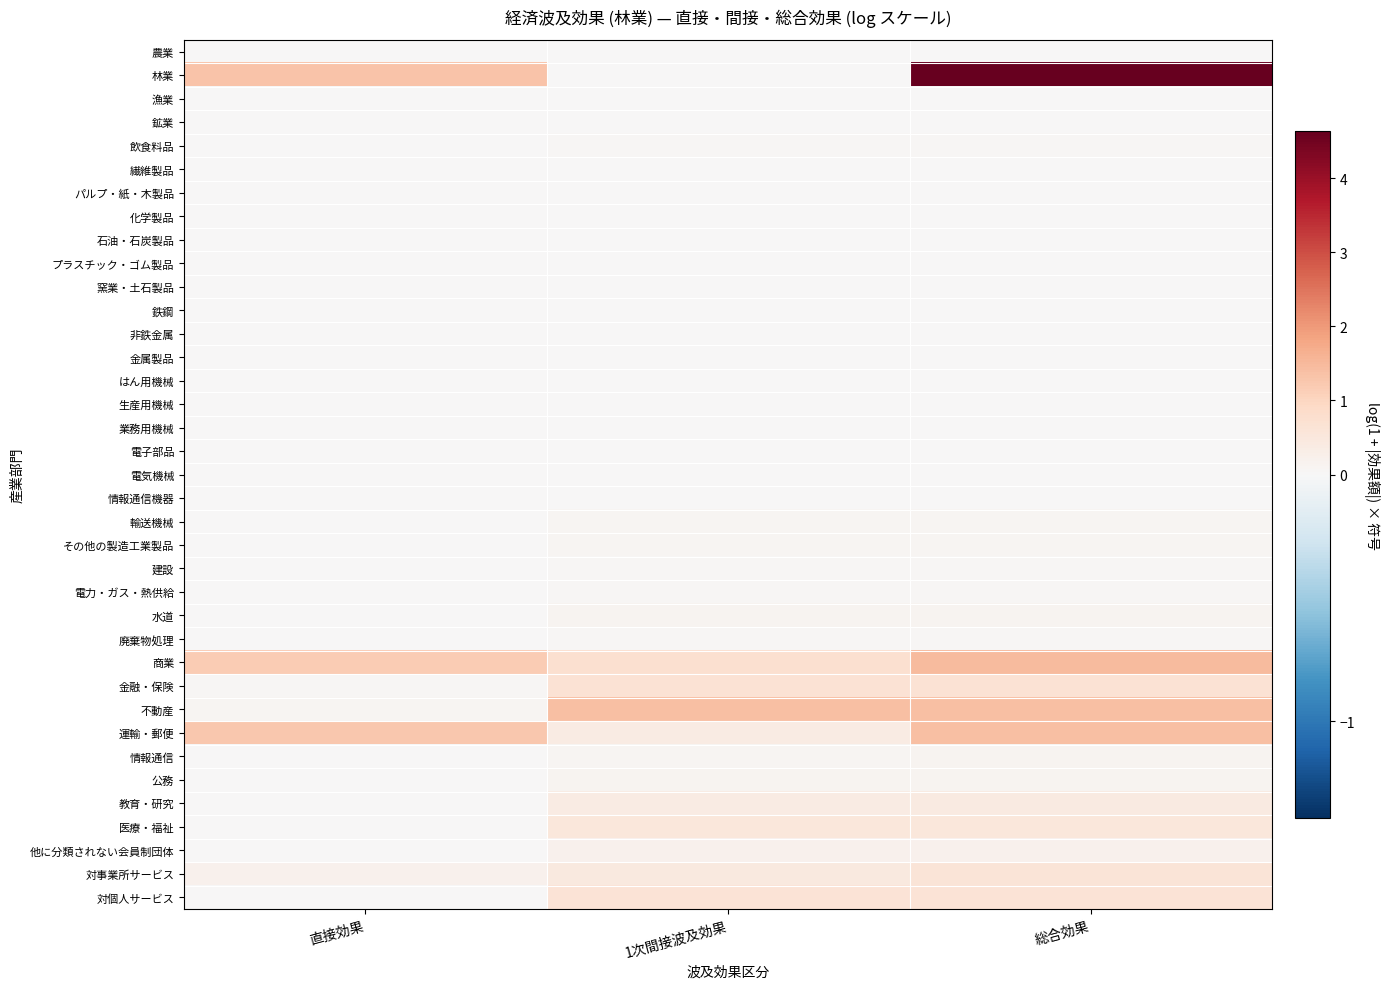

At which category is the sum across all series the highest?

総合効果